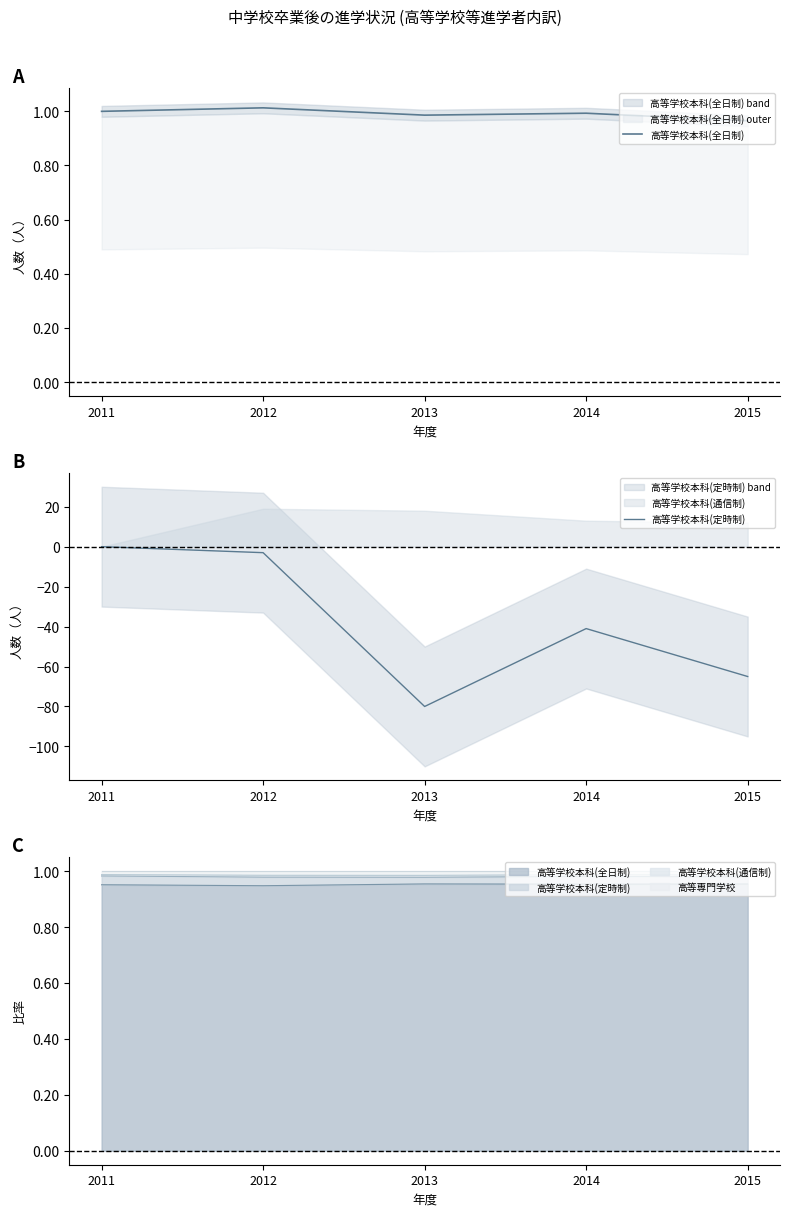

The value of 高等学校本科(定時制) at 2015 is -37.0. True or false?

False